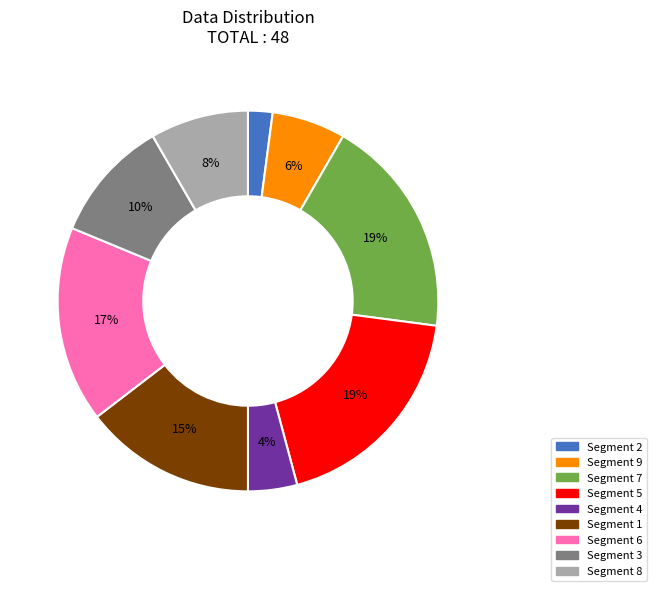

Is there any slice that represents more than half of the pie?

No